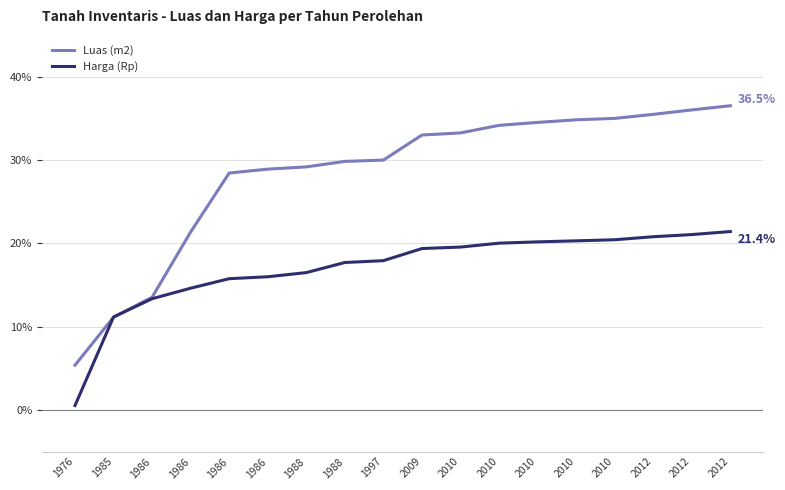

Does the chart have visible grid lines?

Yes